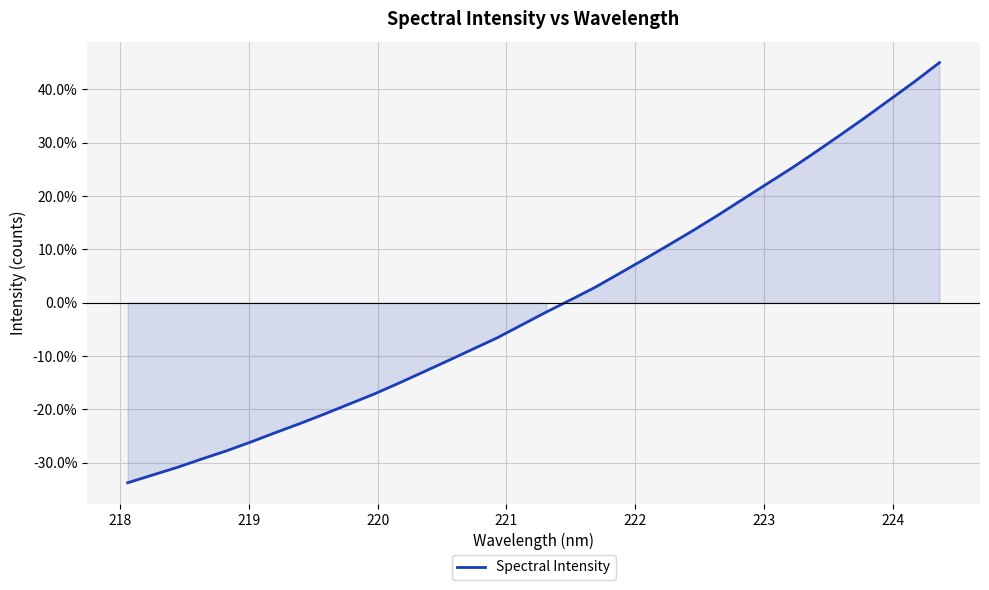

What is the minimum value shown in the chart?

-33.8